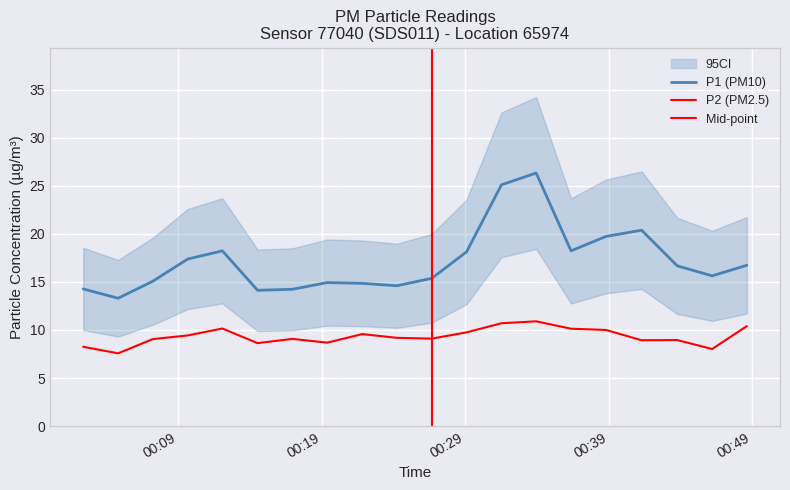

What is the value of the P2 point at the 18th from the left?

8.9